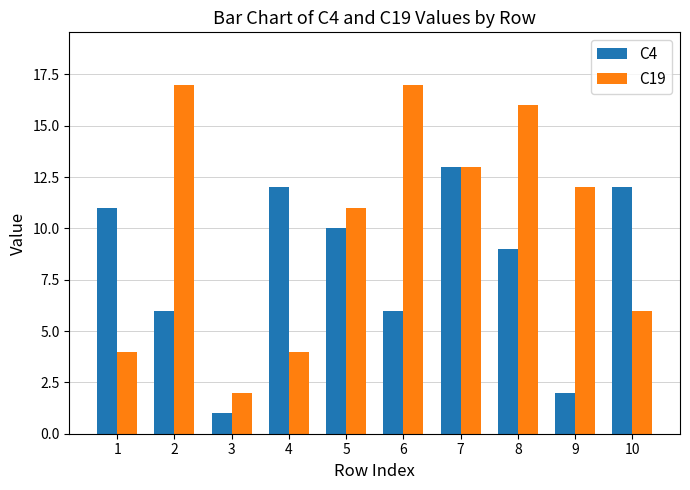

Does the chart contain any negative values?

No